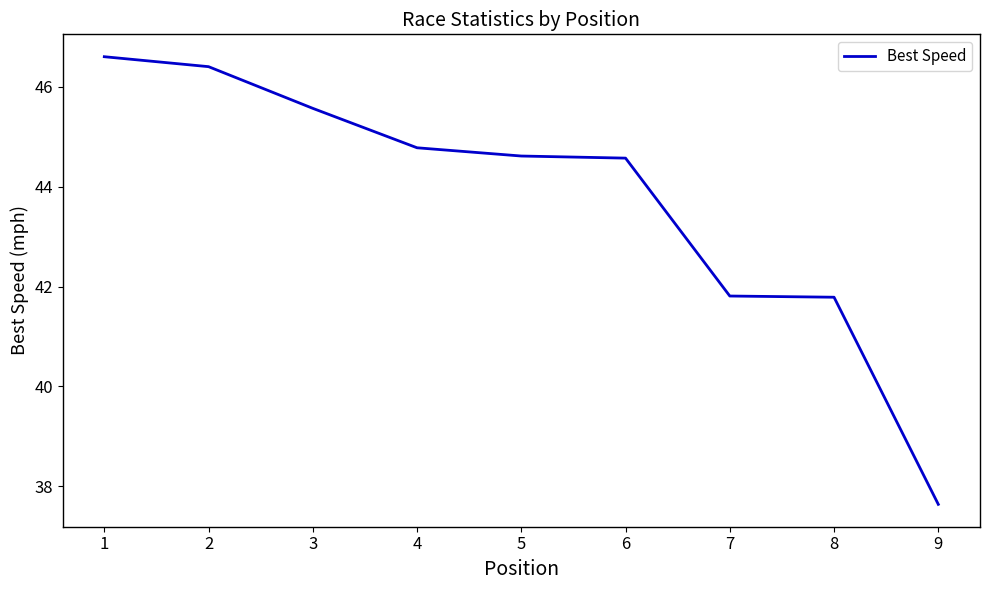

Reading left to right, transcribe all the data shown in this chart.

46.6	46.4	45.6	44.8	44.6	44.6	41.8	41.8	37.6